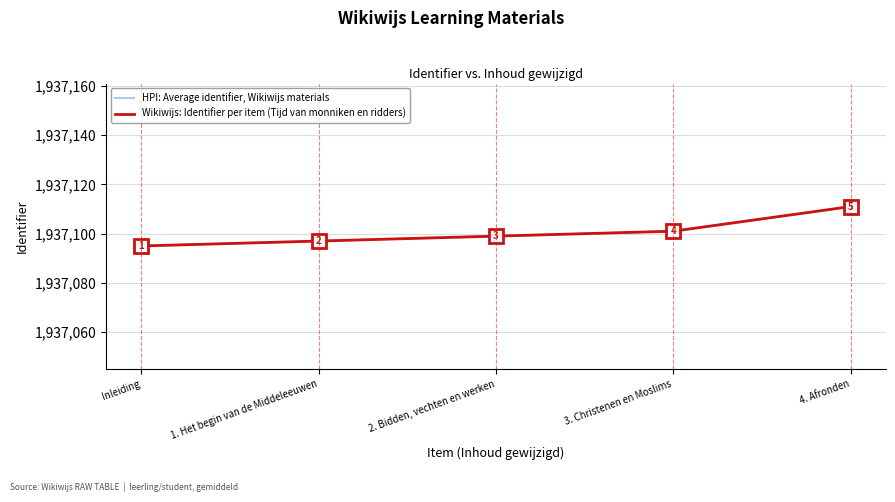

Is this an area chart (filled region under the line)?

No